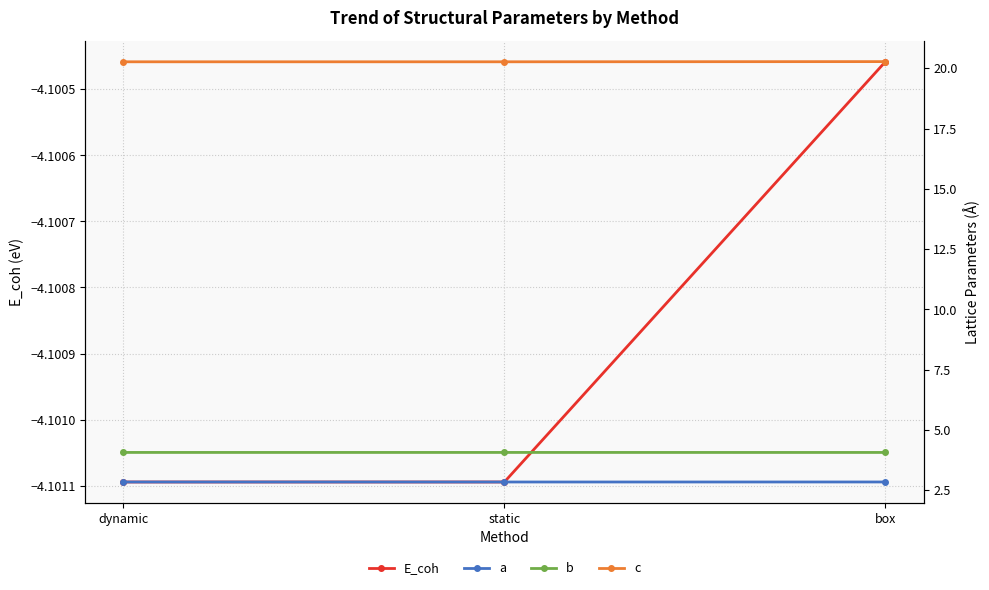

Is the value of E_coh at static greater than the value of b at dynamic?

No